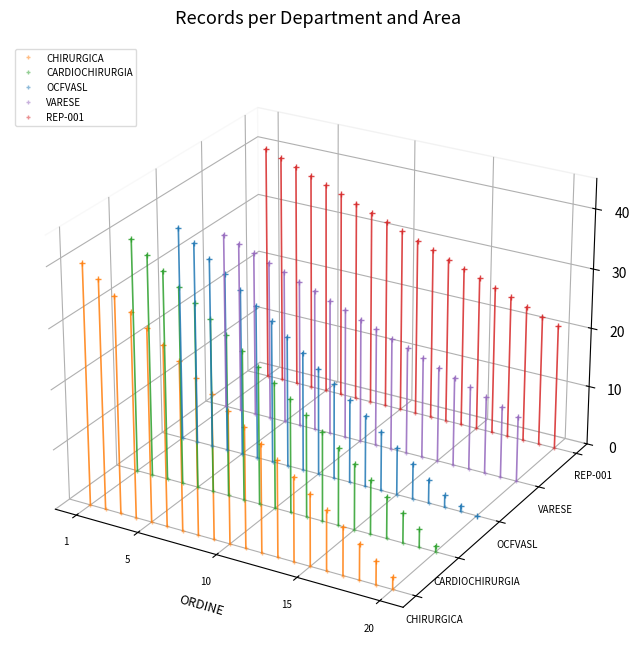

What are all the series names shown in the legend?

CHIRURGICA, CARDIOCHIRURGIA, OCFVASL, VARESE, REP-001